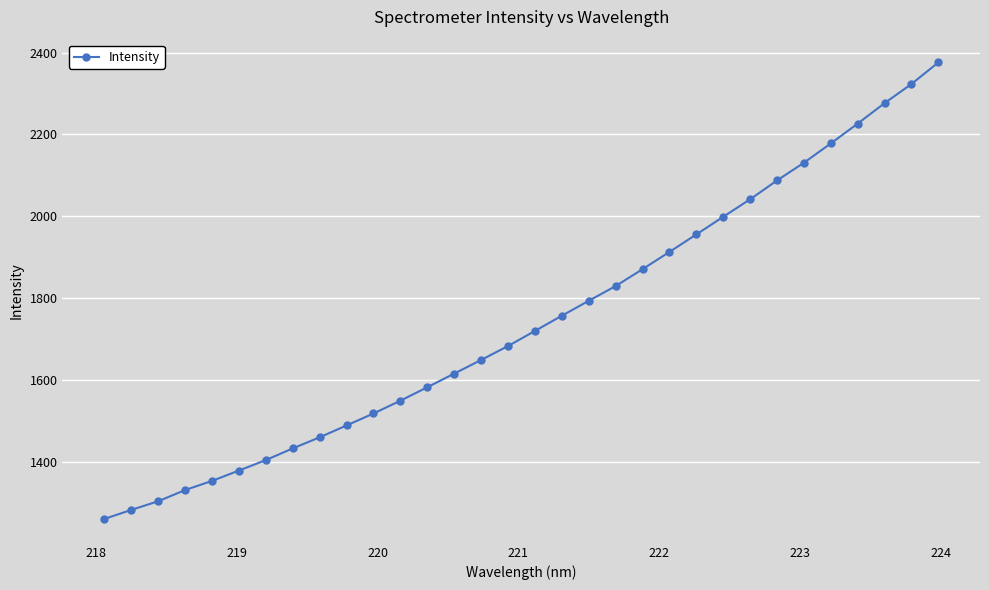

How many data points are above 1720?

16